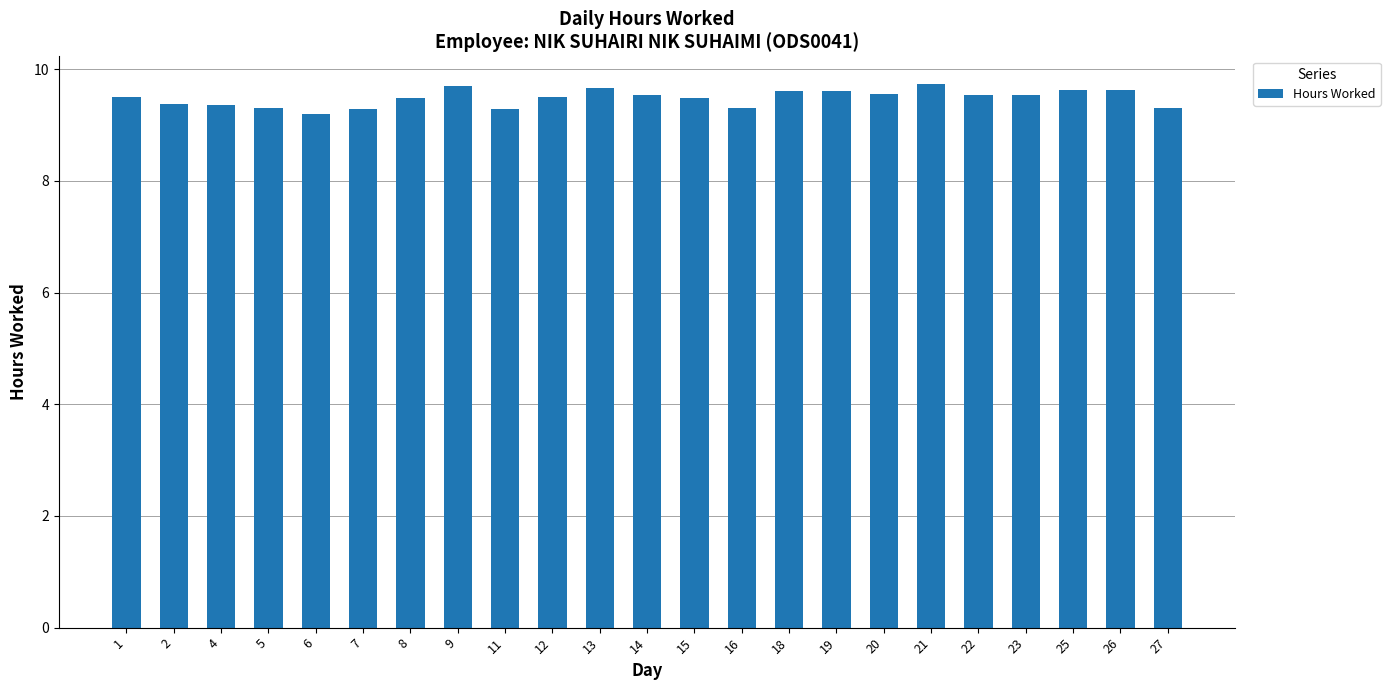

True or false: the data shows 16.6 at 15.

False